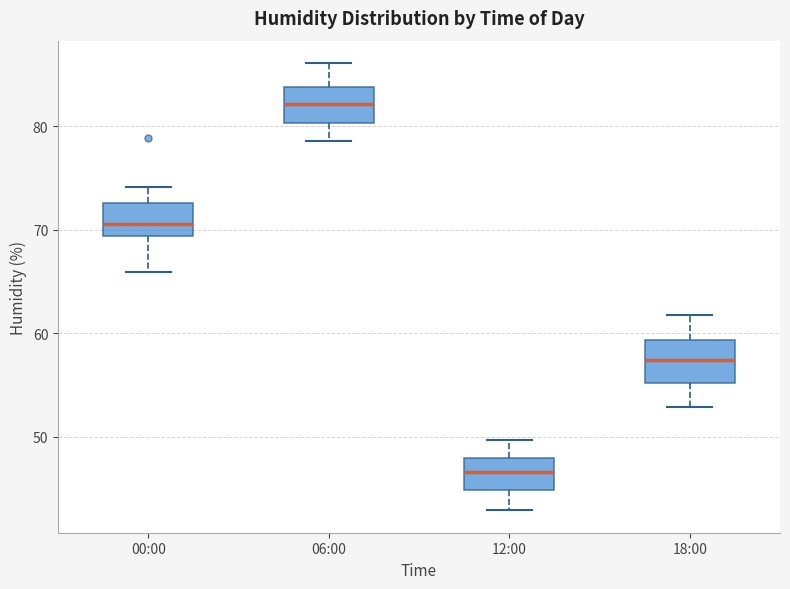

Which box's median line is the lowest?

12:00